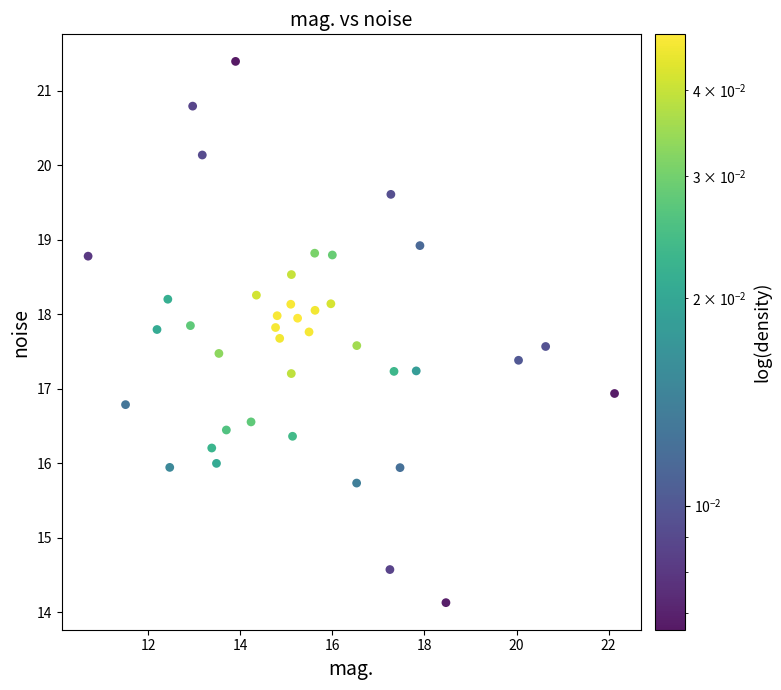

What is the range of X values (max minus min)?

11.4